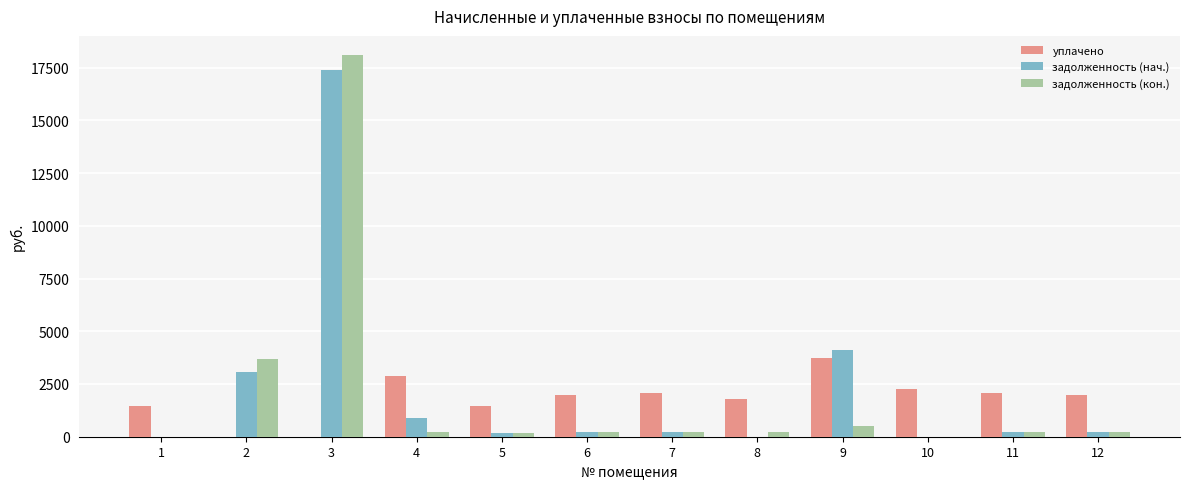

What is the difference between the уплачено values at 7 and 3?

2079.7